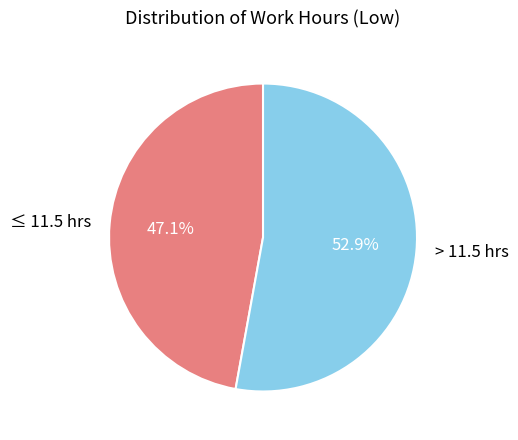

What is the ratio of the value at > 11.5 hrs to the value at ≤ 11.5 hrs?

1.1